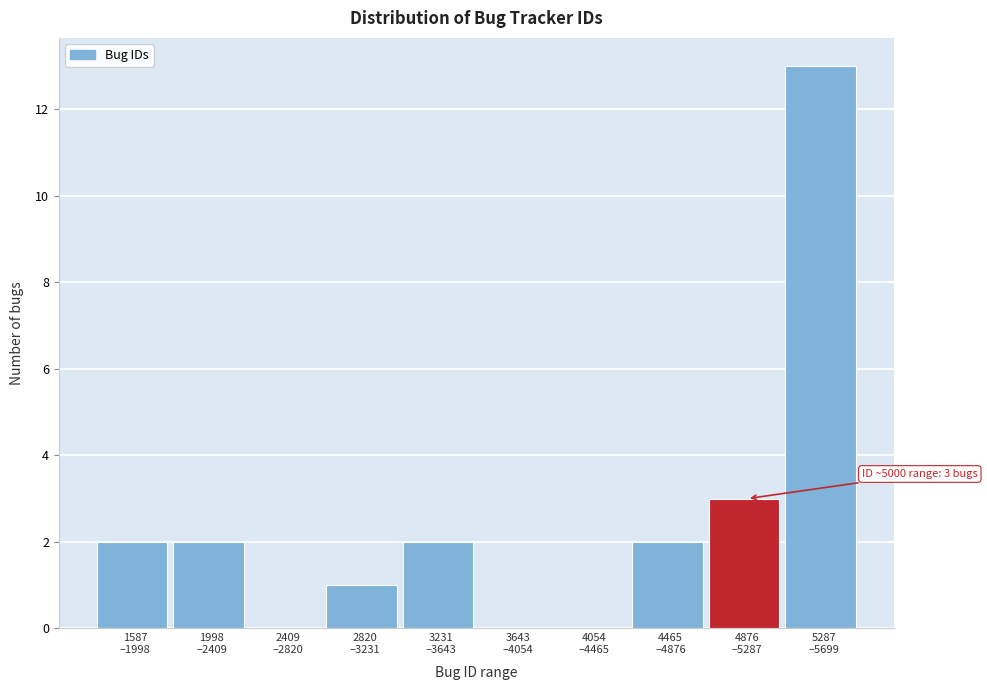

What is the greatest value displayed?

13